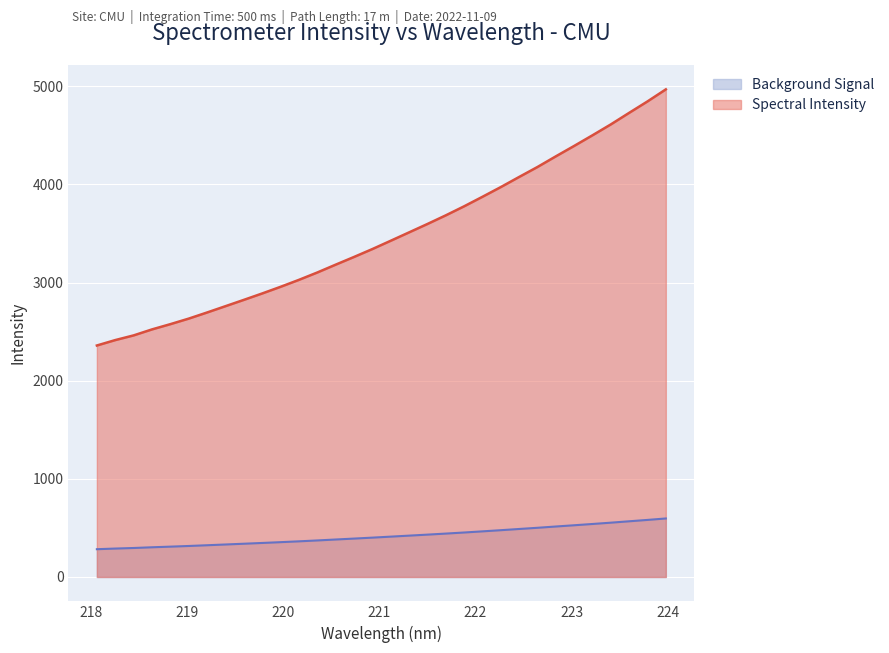

What is the maximum value shown in the chart?

4968.6